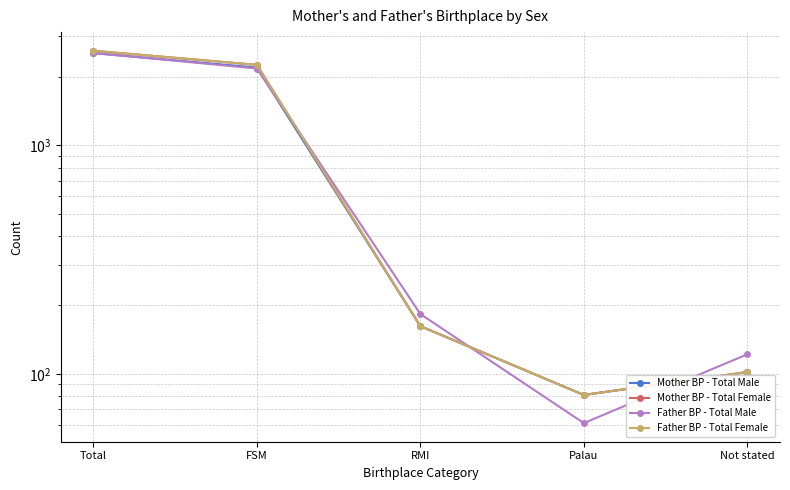

True or false: Father BP - Total Female and Mother BP - Total Male intersect in this chart.

False